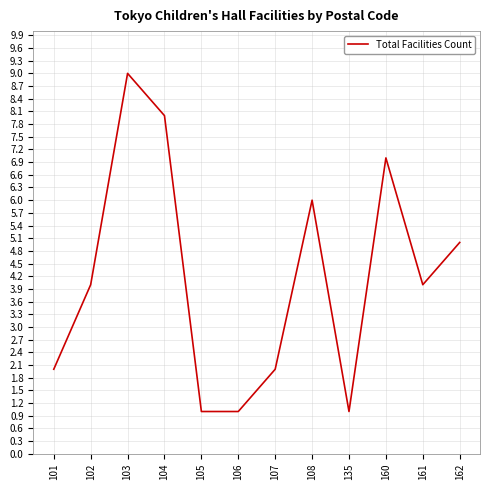

What is the difference between the values at 105 and 104?

7